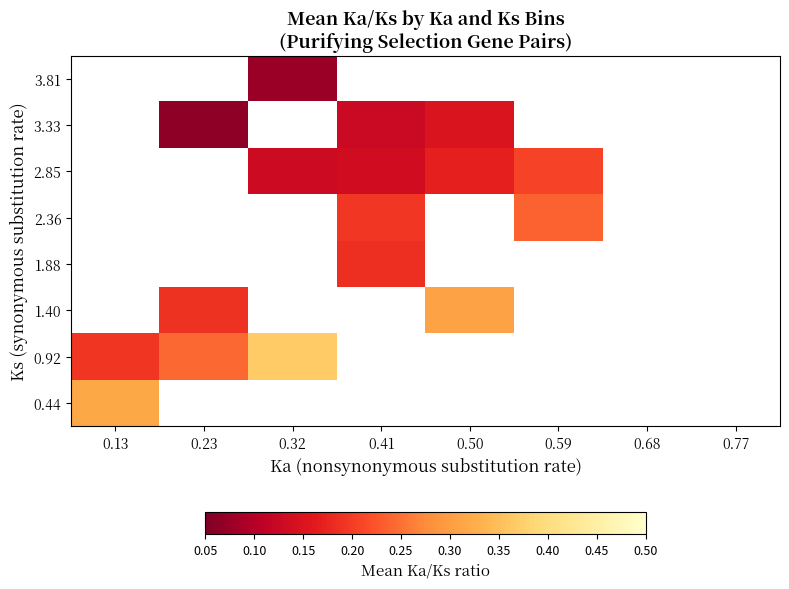

How many positive values does the 0.92 series have?

3